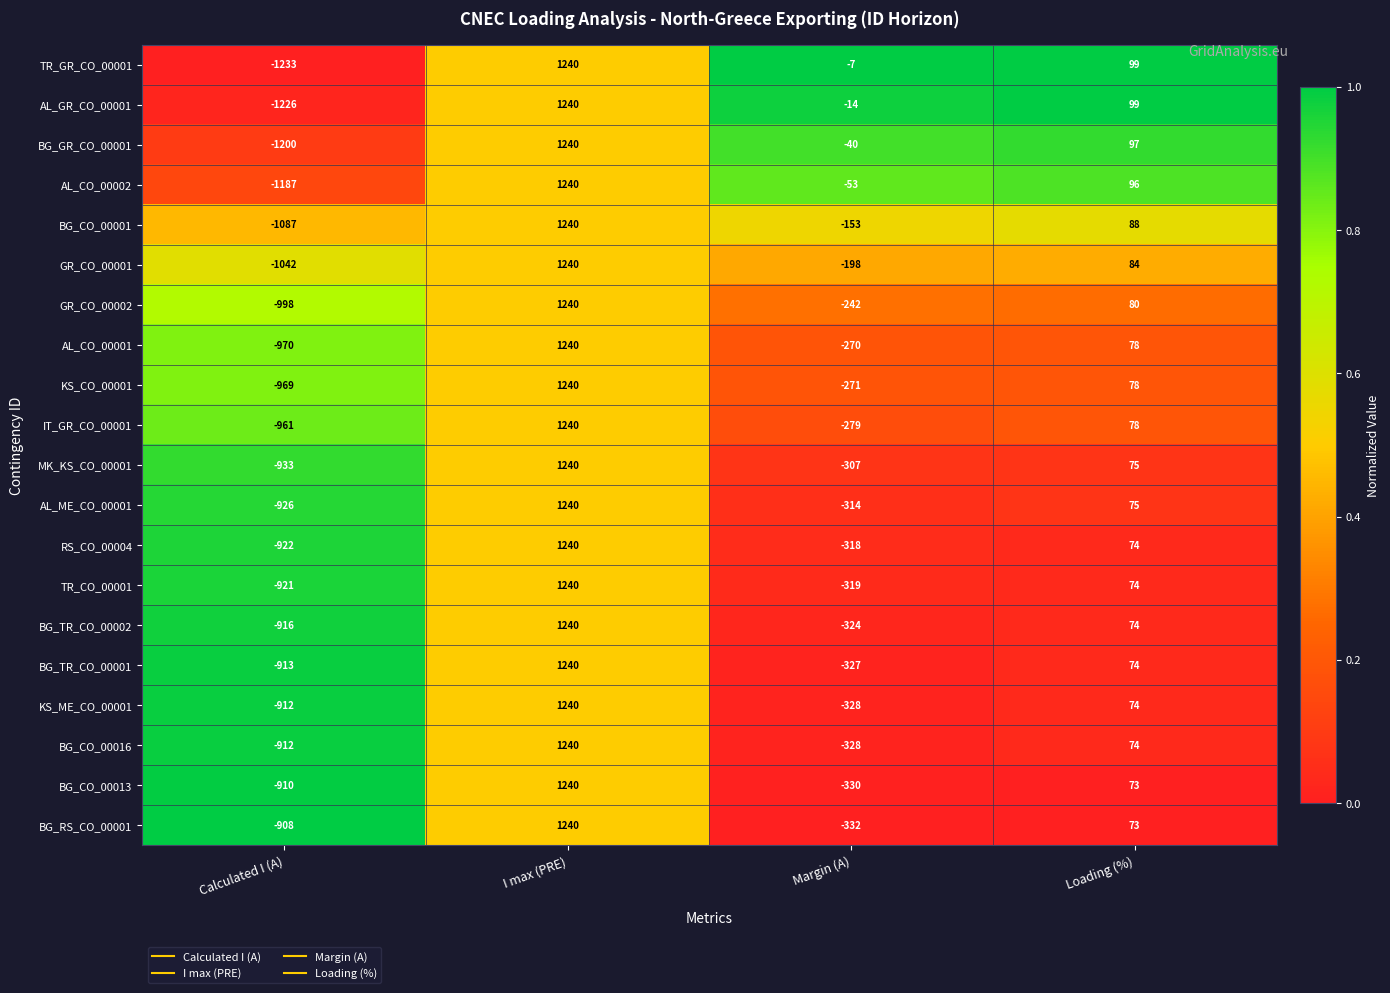

The value of IT_GR_CO_00001 at Loading (%) is 78. True or false?

True